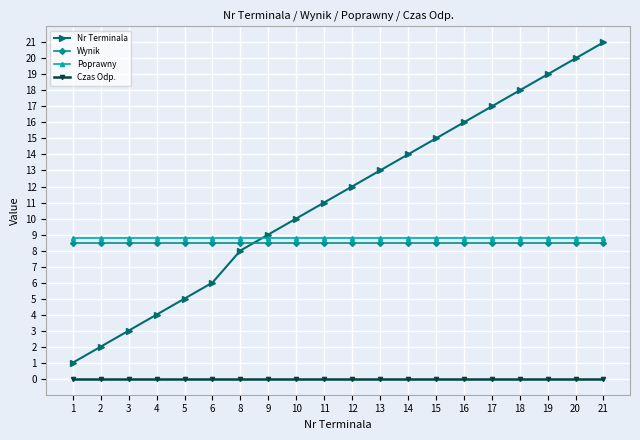

What are all the series names shown in the legend?

Nr Terminala, Wynik, Poprawny, Czas Odp.